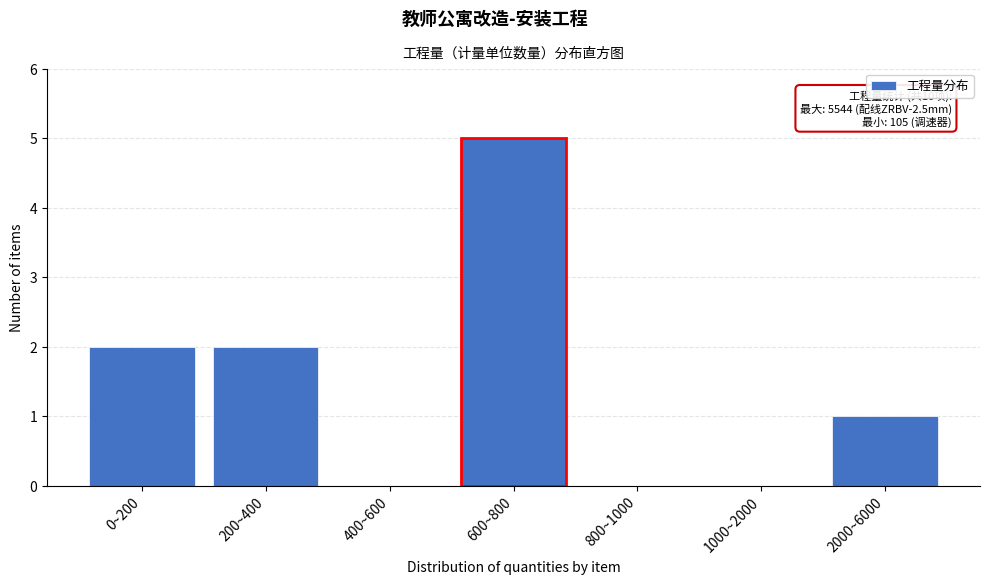

Reading left to right, transcribe all the data shown in this chart.

0~200=2	200~400=2	400~600=0	600~800=5	800~1000=0	1000~2000=0	2000~6000=1